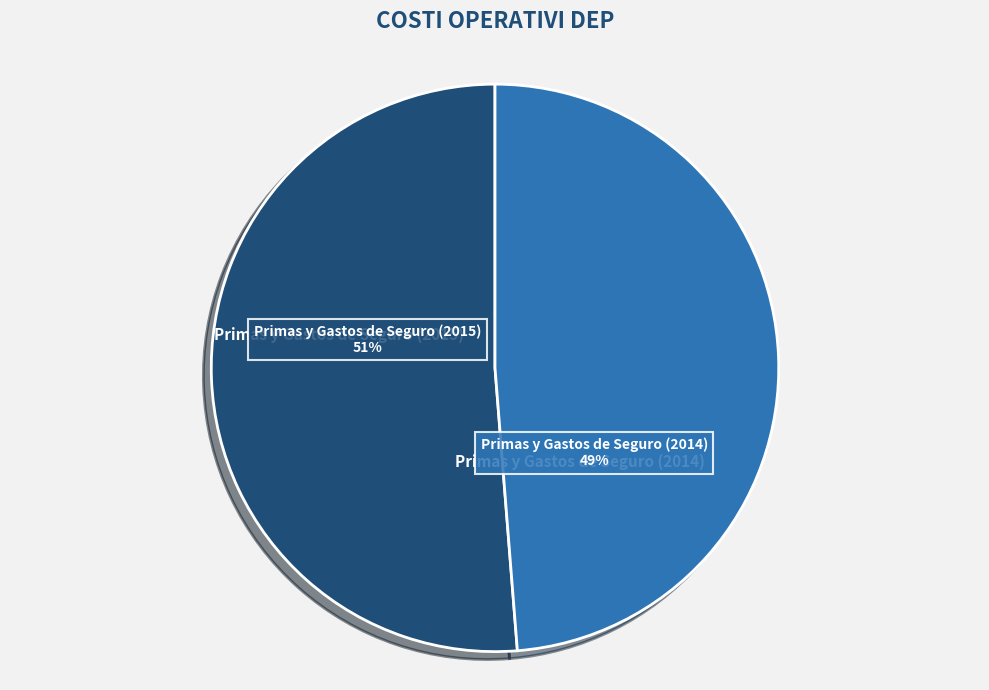

What is the majority slice?

Primas y Gastos de Seguro (2015)